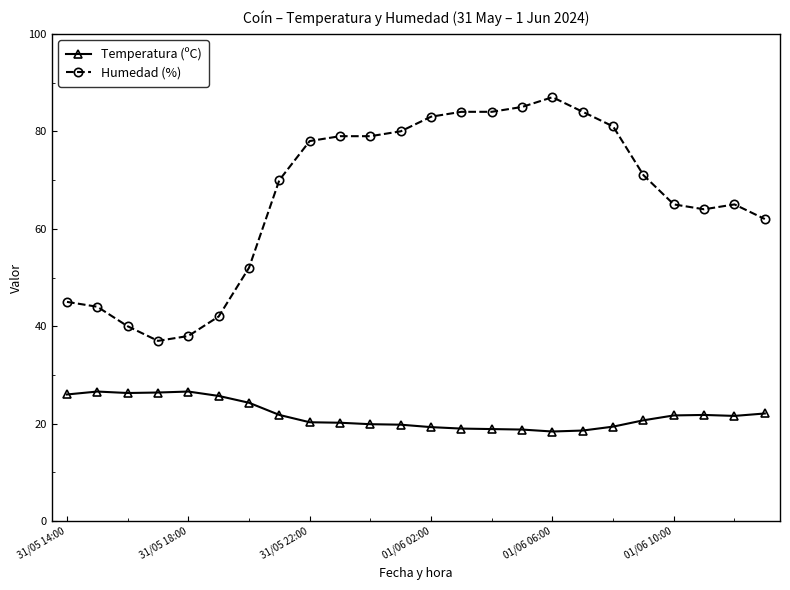

What is the minimum value shown in the chart?

18.4